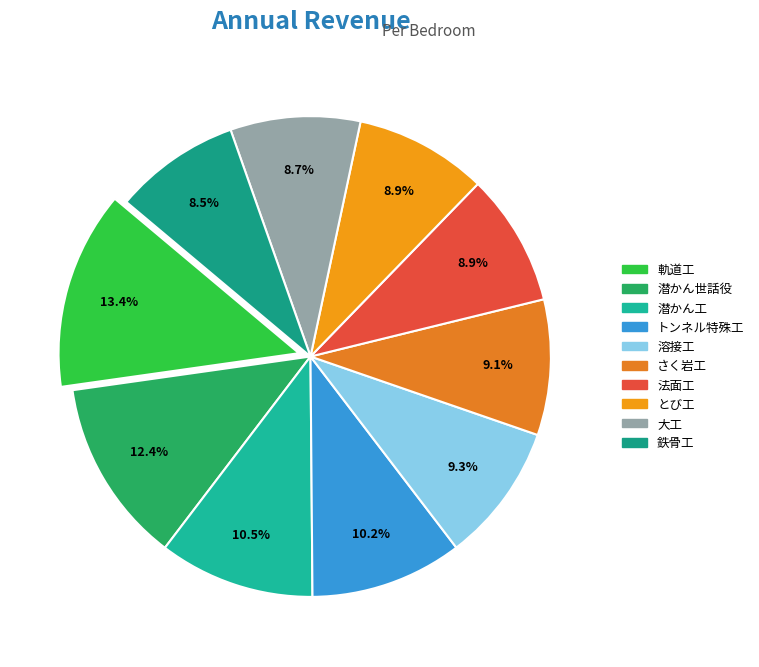

How many segments does this pie chart have?

10